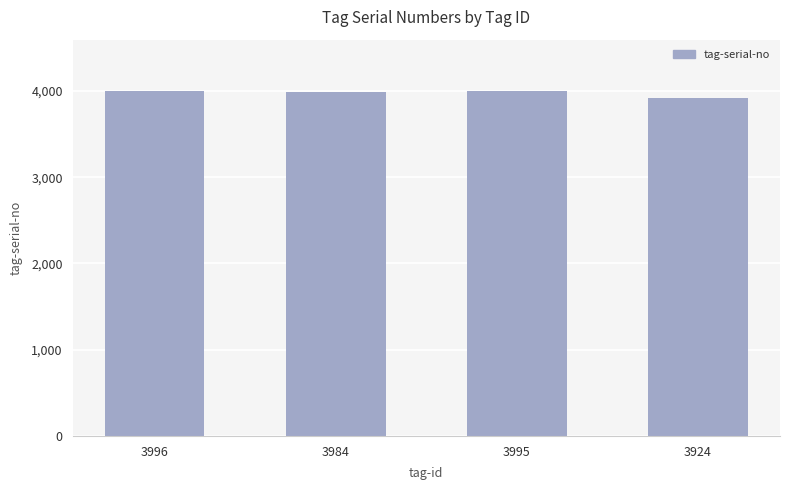

Does the chart contain stacked bars?

No